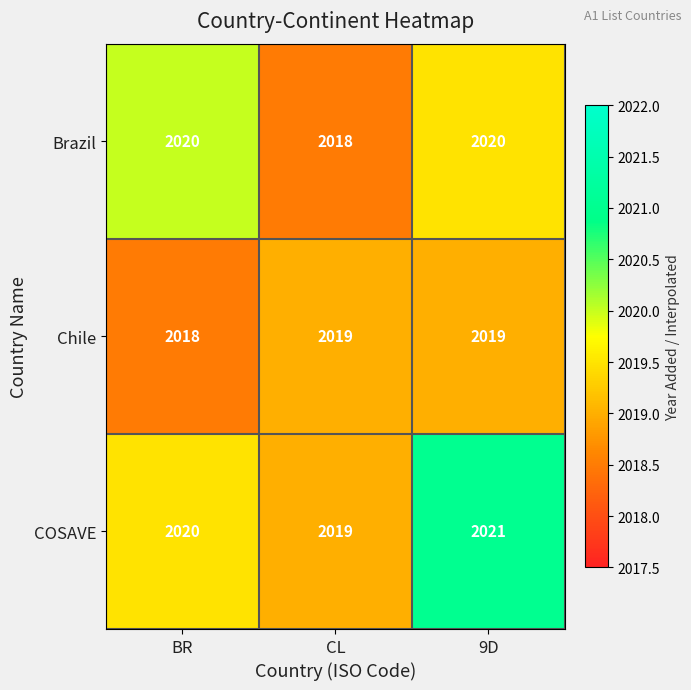

What is the sum of the Chile values at 9D and BR?

4037